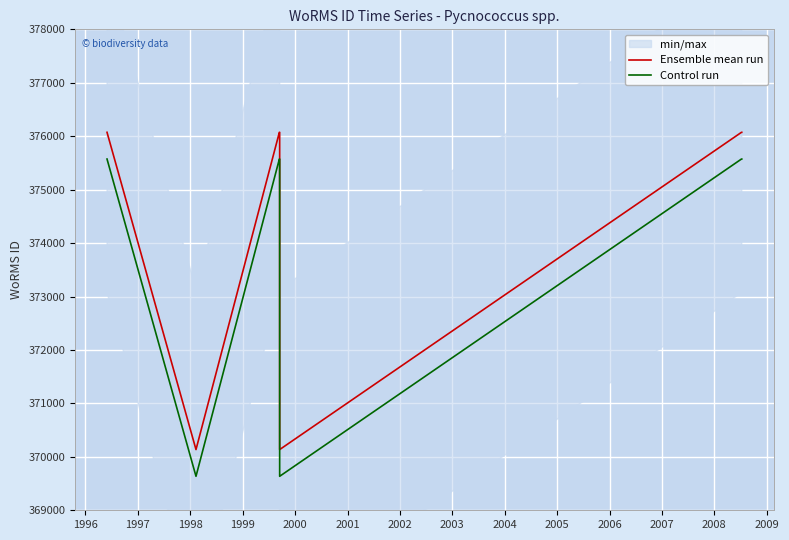

Rank the series by their average value, from lowest to highest.

Control run, Ensemble mean run